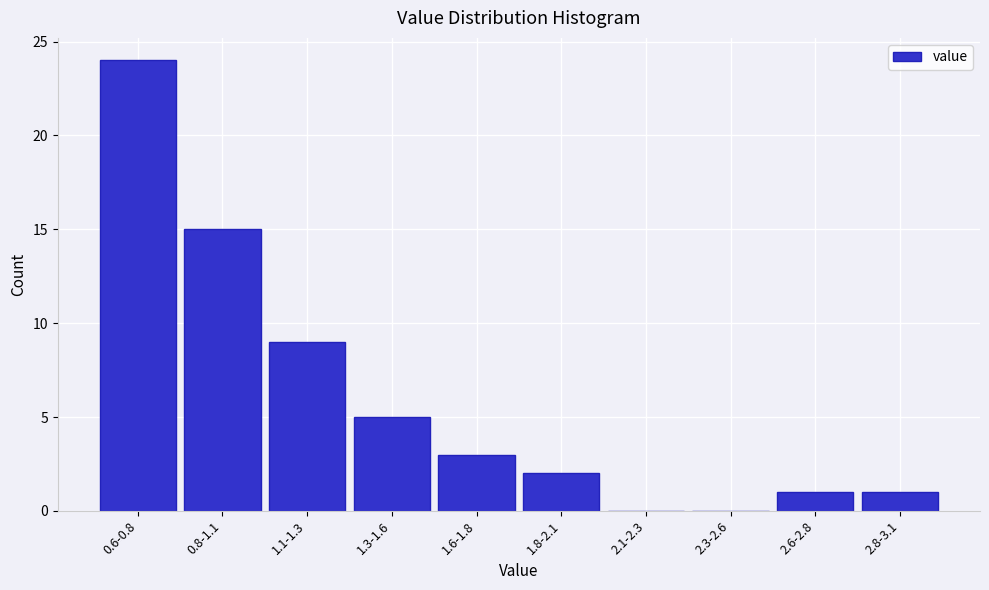

Reading right to left, extract all data points from this chart.

2.8-3.1=1	2.6-2.8=1	2.3-2.6=0	2.1-2.3=0	1.8-2.1=2	1.6-1.8=3	1.3-1.6=5	1.1-1.3=9	0.8-1.1=15	0.6-0.8=24